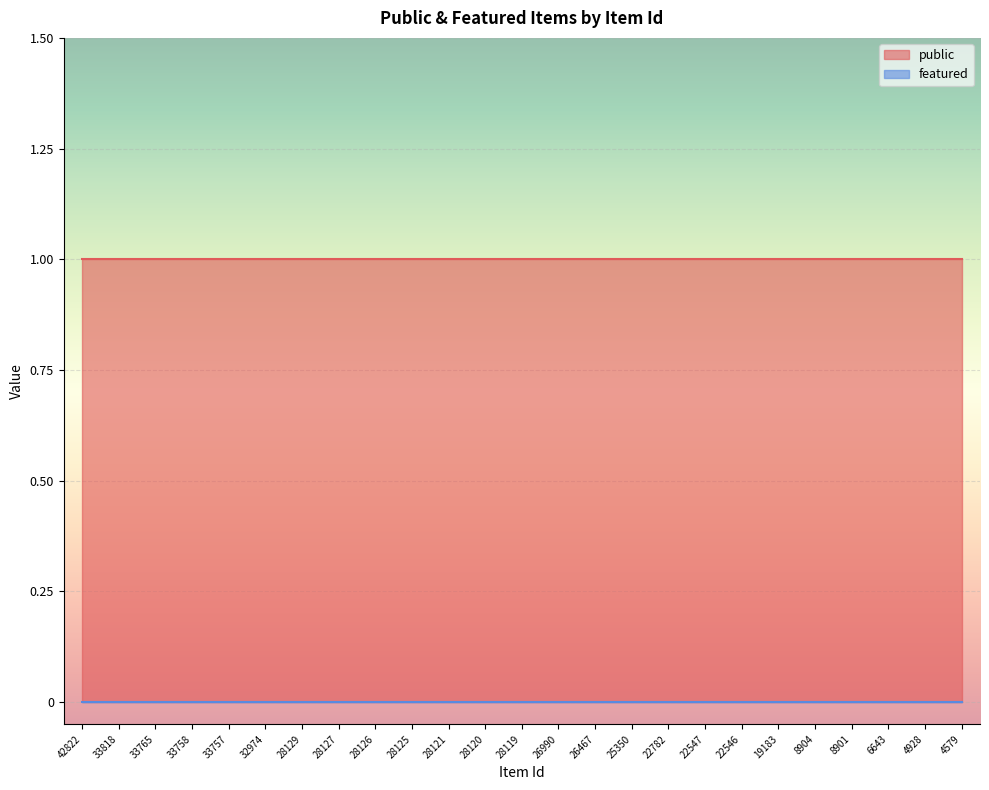

Which series has the widest spread of values?

public